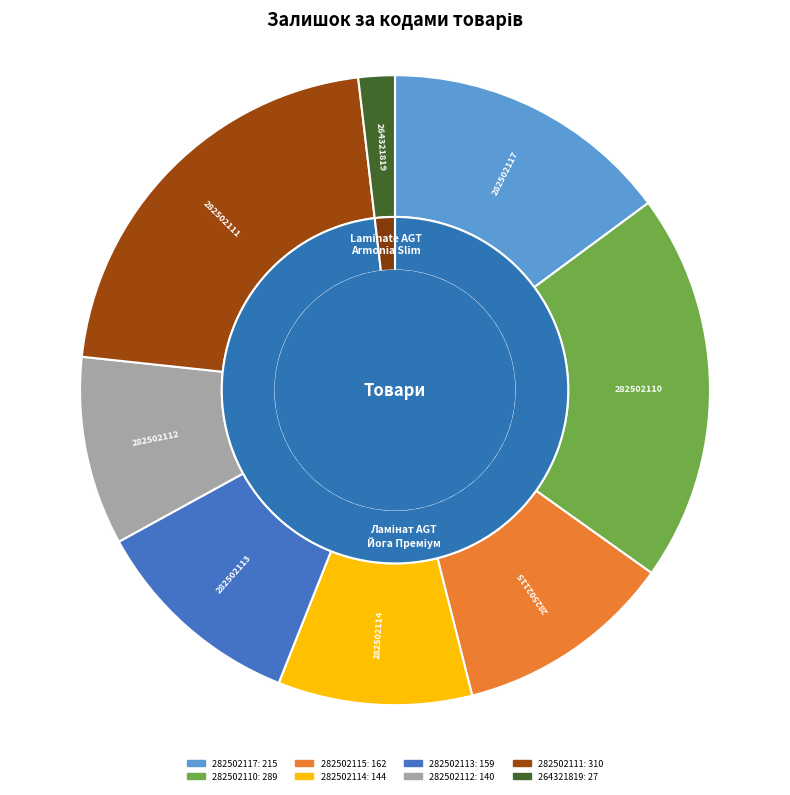

Does 282502115 account for over 50% of the chart?

No